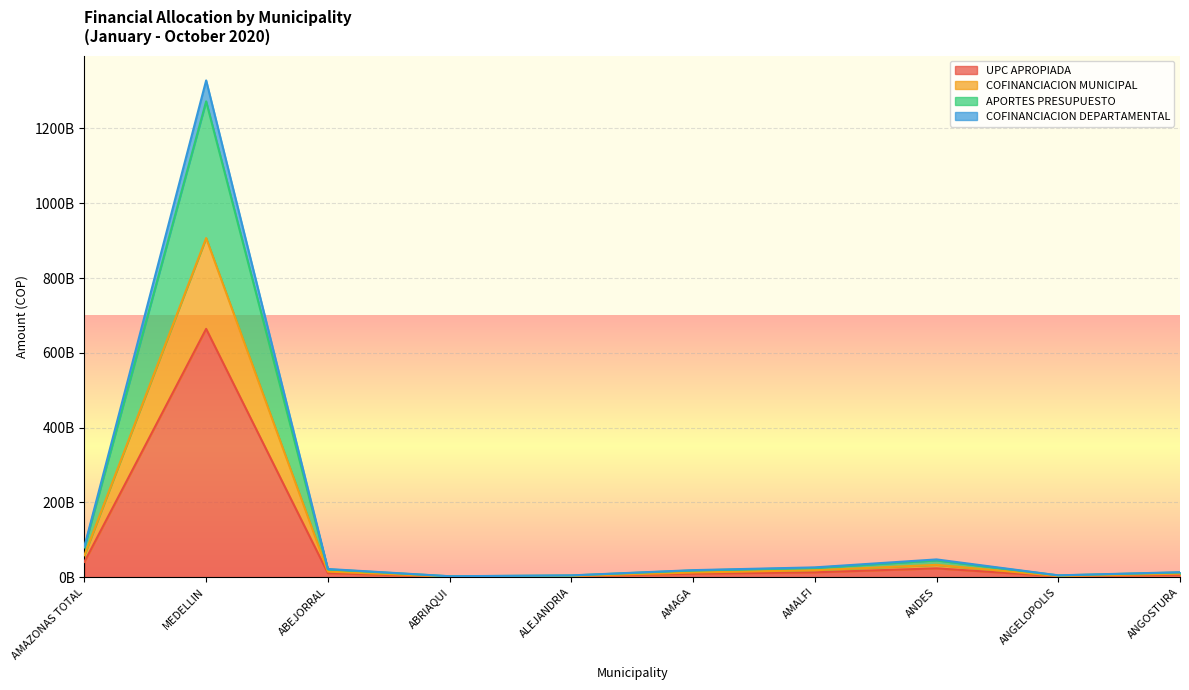

The value of APORTES PRESUPUESTO at AMAZONAS TOTAL is 82442228237.7. True or false?

True